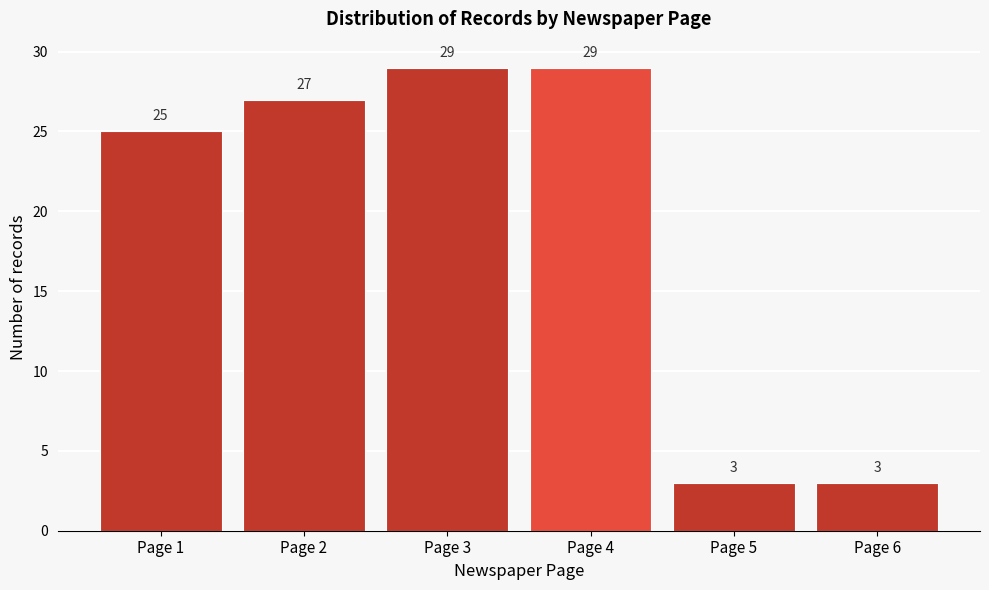

Reading left to right, list all the values displayed in this chart.

Page 1=25	Page 2=27	Page 3=29	Page 4=29	Page 5=3	Page 6=3